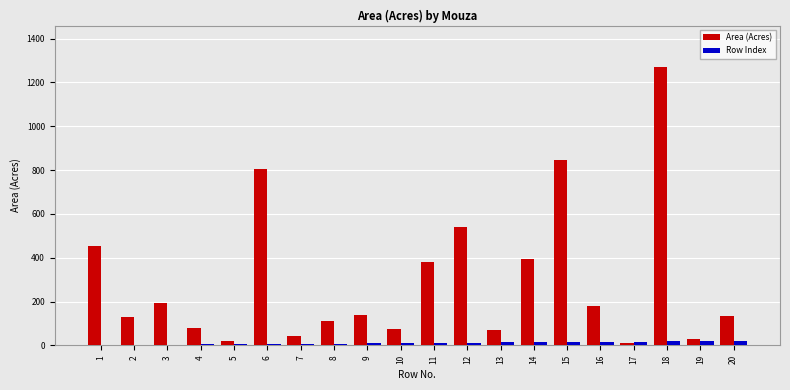

Which series has the largest range (max minus min)?

Area (Acres)